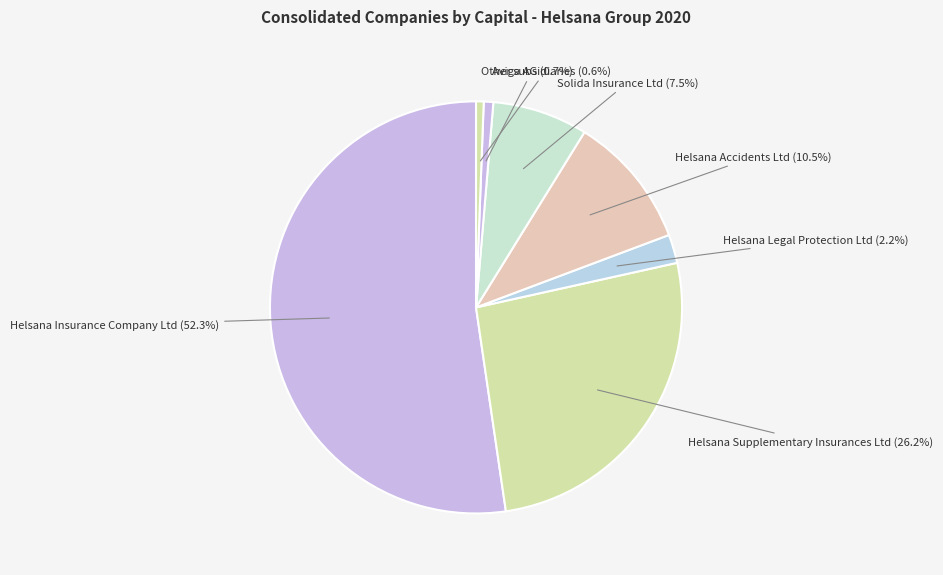

Count the number of slices in the pie.

7